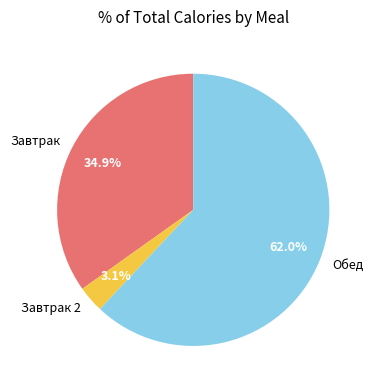

Combined, do Обед and Завтрак 2 account for over 50%?

Yes